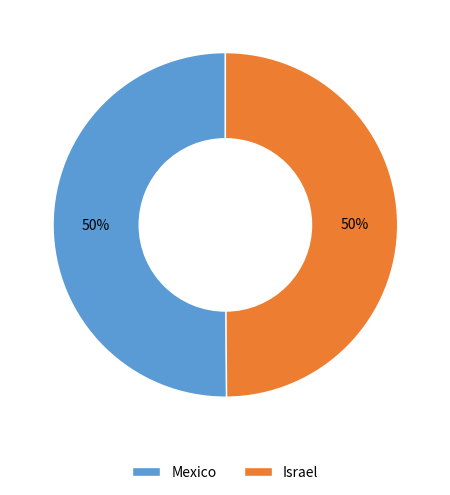

What percentage is the Israel slice, to the nearest percent?

50%